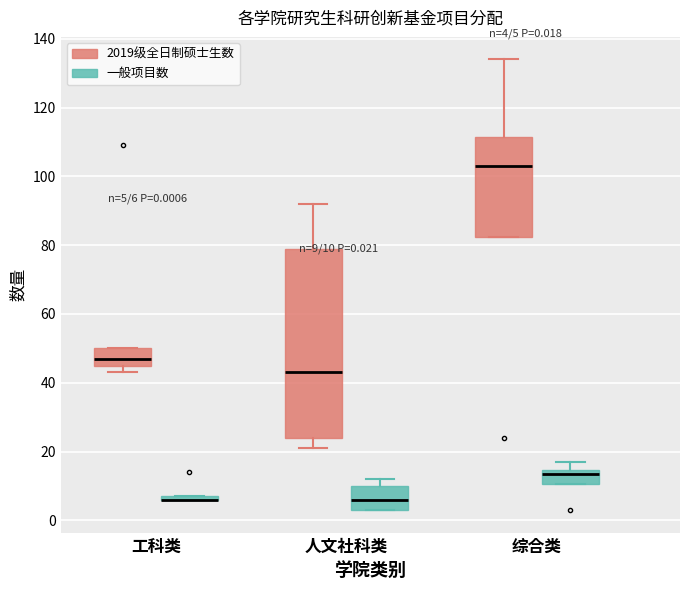

Which box is the tallest, from its lower edge to its upper edge?

人文社科类 (2019级全日制硕士生数)